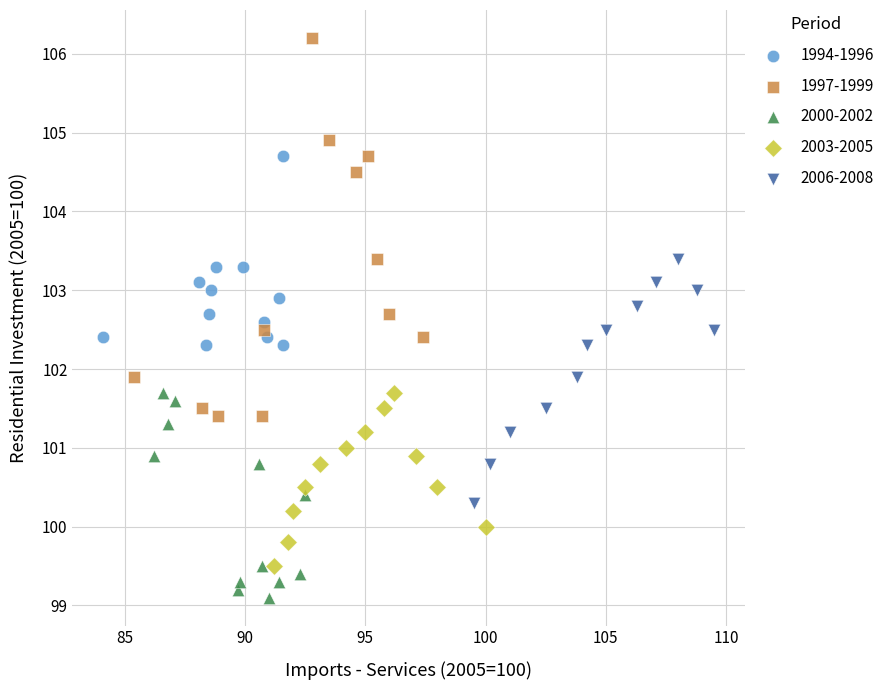

Which series reaches the minimum Y coordinate?

2000-2002